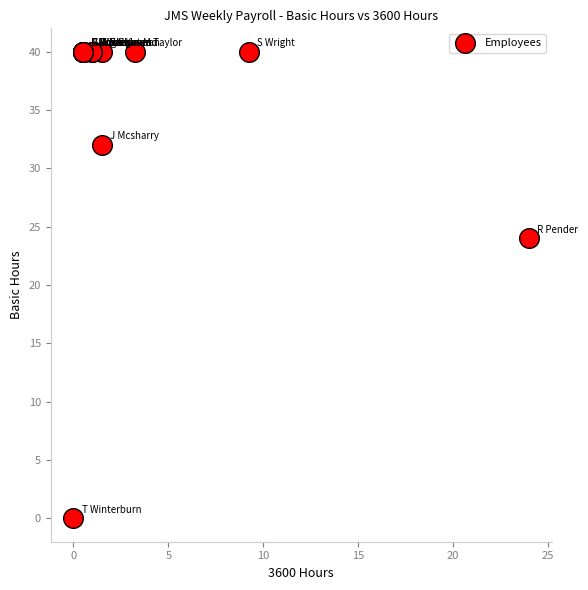

What Y value in the scatter plot is closest to 20?

24